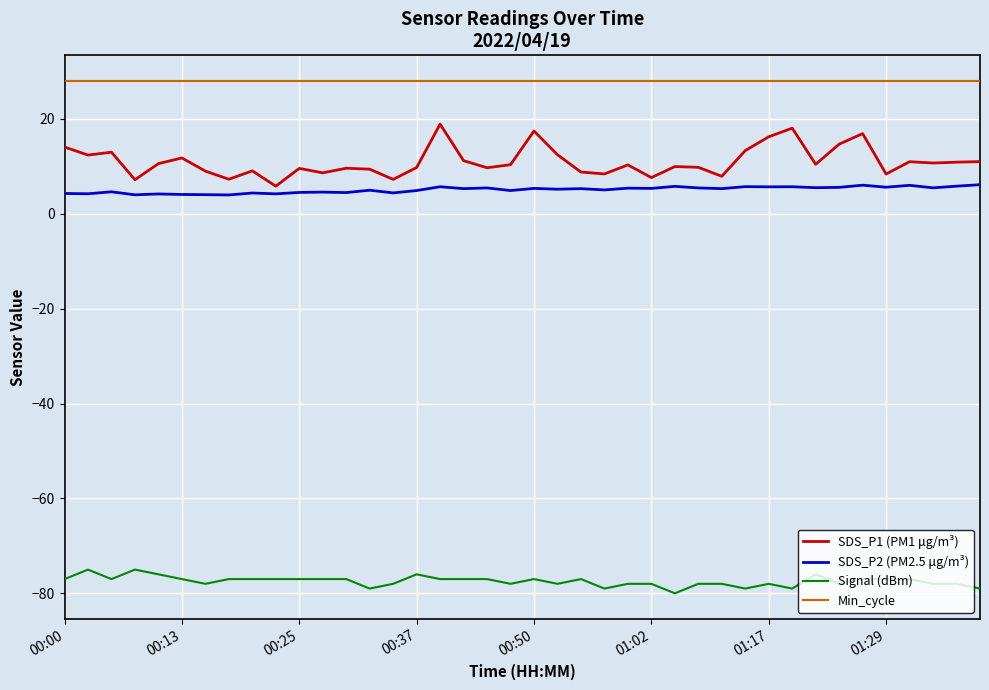

What is the maximum value shown in the chart?

28.0